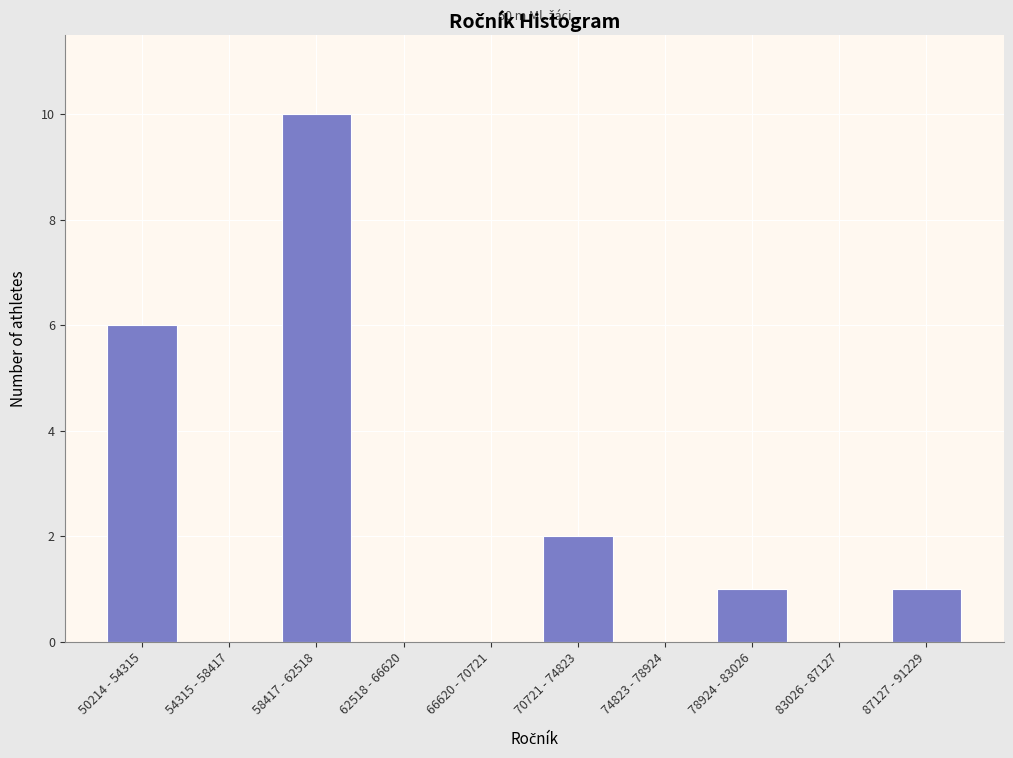

Reading left to right, list all the values displayed in this chart.

50214 - 54315=6	54315 - 58417=0	58417 - 62518=10	62518 - 66620=0	66620 - 70721=0	70721 - 74823=2	74823 - 78924=0	78924 - 83026=1	83026 - 87127=0	87127 - 91229=1